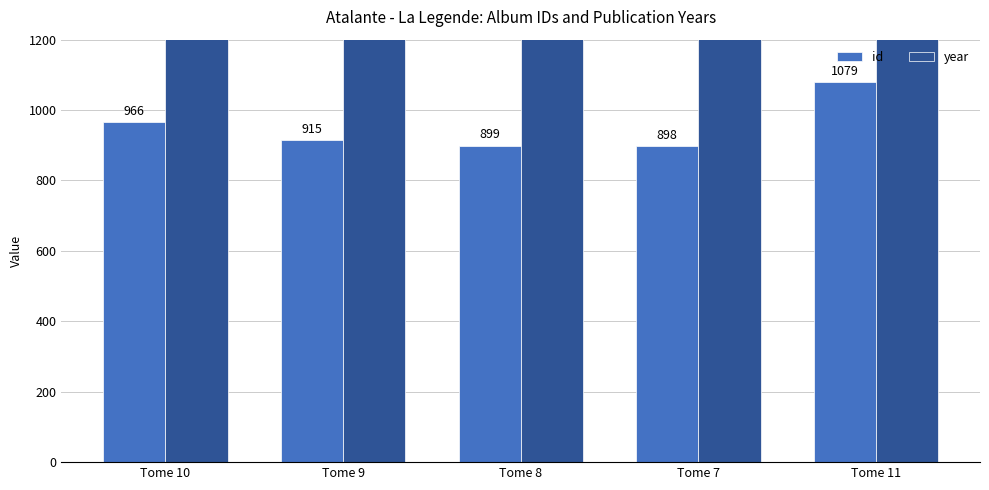

Rank the categories by id value from highest to lowest.

Tome 11, Tome 10, Tome 9, Tome 8, Tome 7